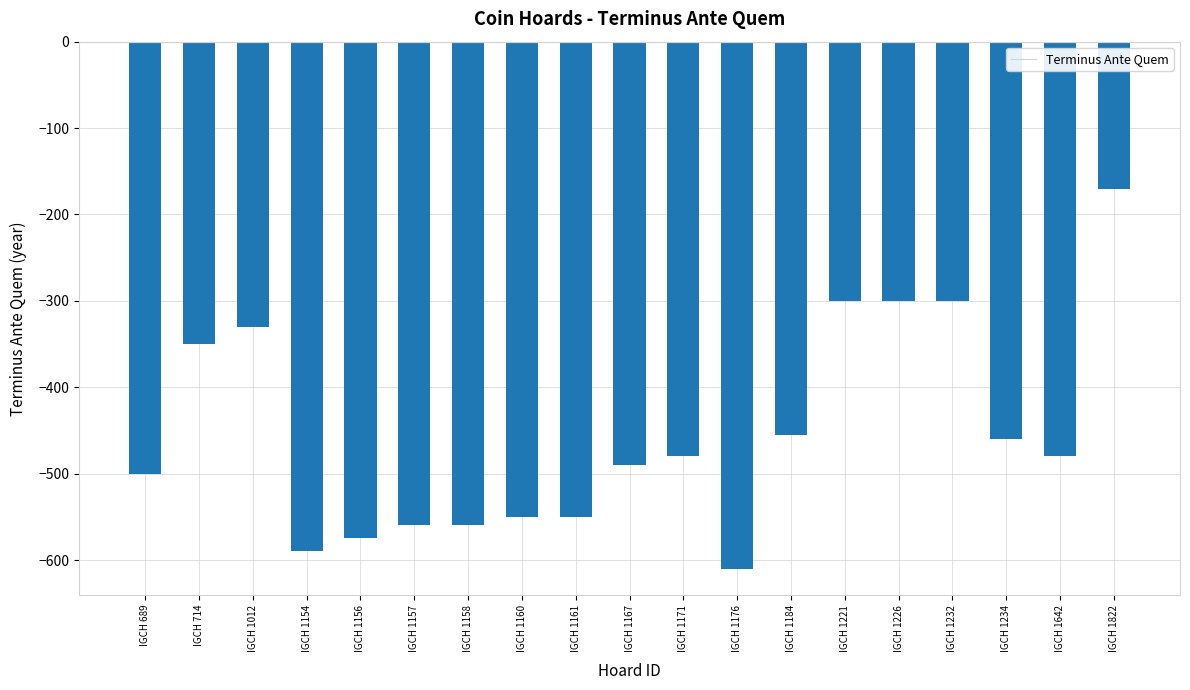

The chart shows a value of -350 at IGCH 714. True or false?

True